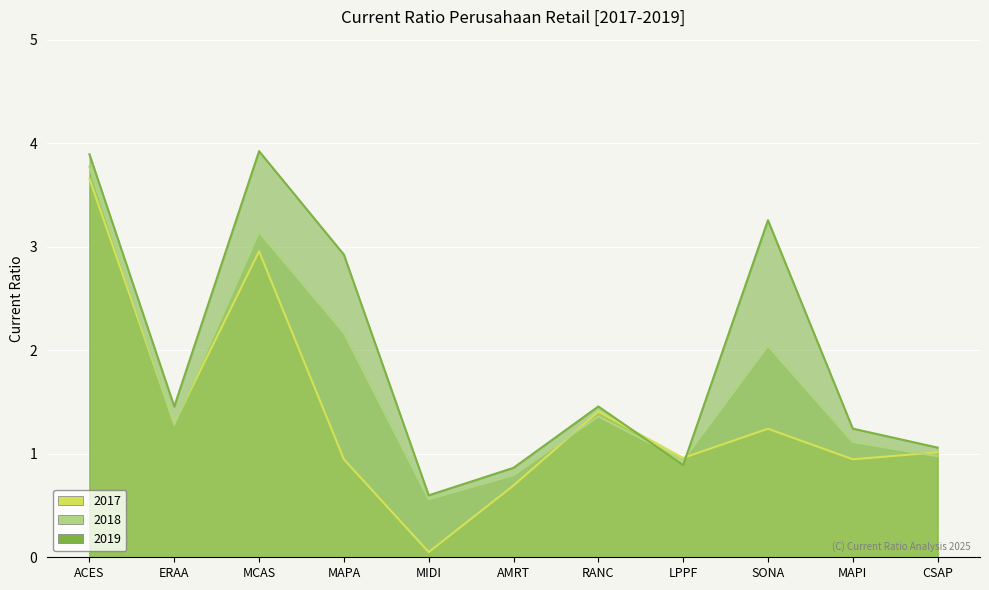

What is the sum of all 2017 values?

15.2